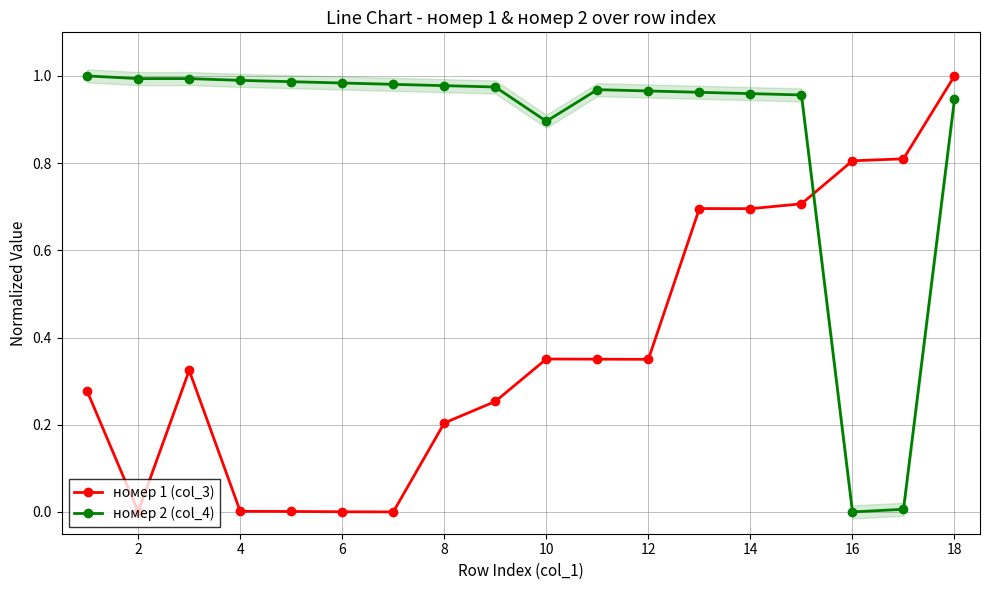

How many lines are shown in the chart?

2